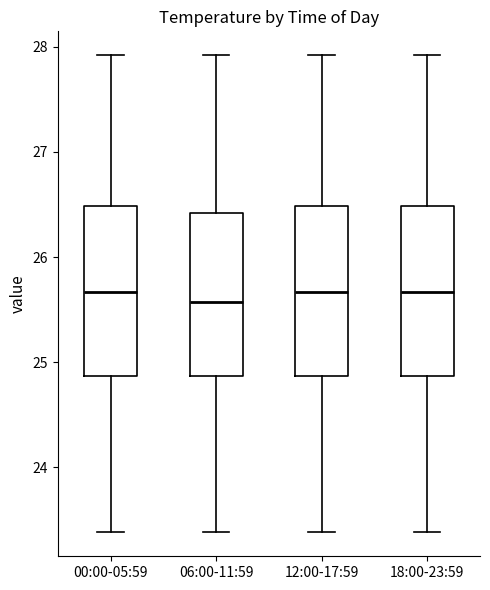

Reading left to right, transcribe this box plot: for each box, give where its median line is, the range the box spans, and where its two whiskers end, as read against the y-axis. The values are not printed on the chart, so give them approximately, as read against the axis.

00:00-05:59: median 25.7, box 24.9 to 26.5, whiskers 23.4 to 27.9
06:00-11:59: median 25.6, box 24.9 to 26.4, whiskers 23.4 to 27.9
12:00-17:59: median 25.7, box 24.9 to 26.5, whiskers 23.4 to 27.9
18:00-23:59: median 25.7, box 24.9 to 26.5, whiskers 23.4 to 27.9